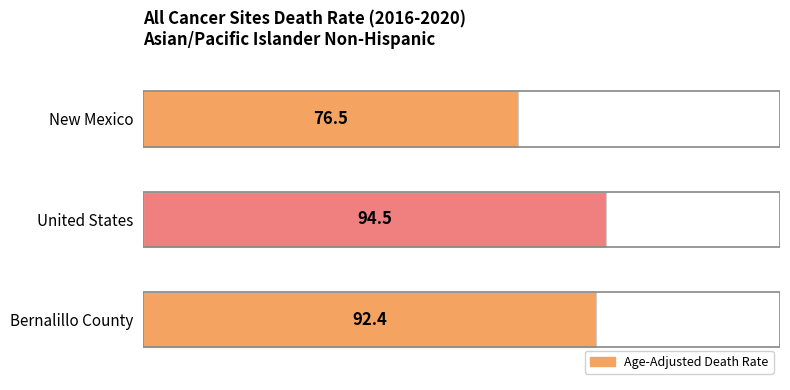

True or false: the data shows 19.1 at Bernalillo County.

False